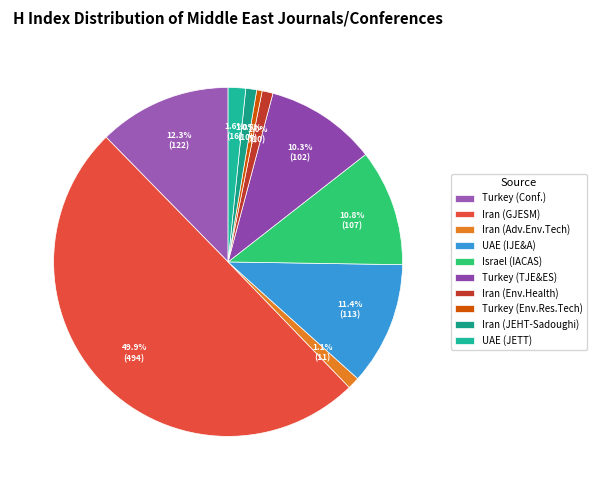

How many segments does this pie chart have?

10